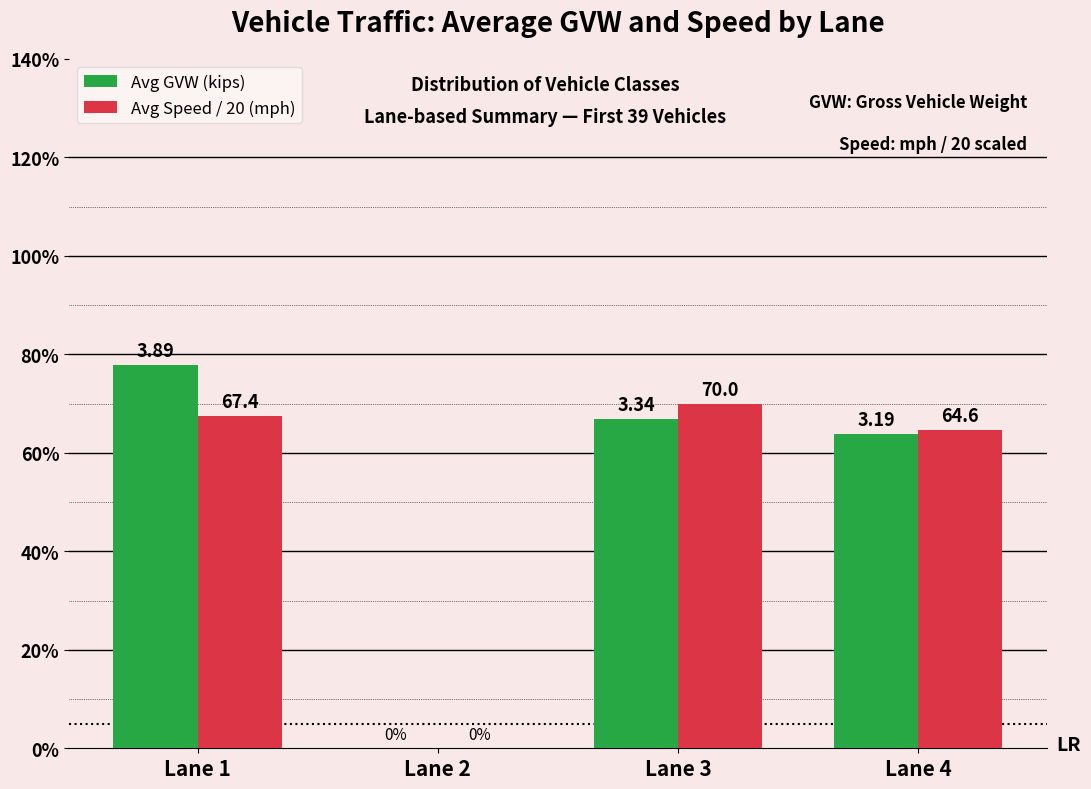

What are all the series names shown in the legend?

Avg GVW (kips), Avg Speed / 20 (mph)